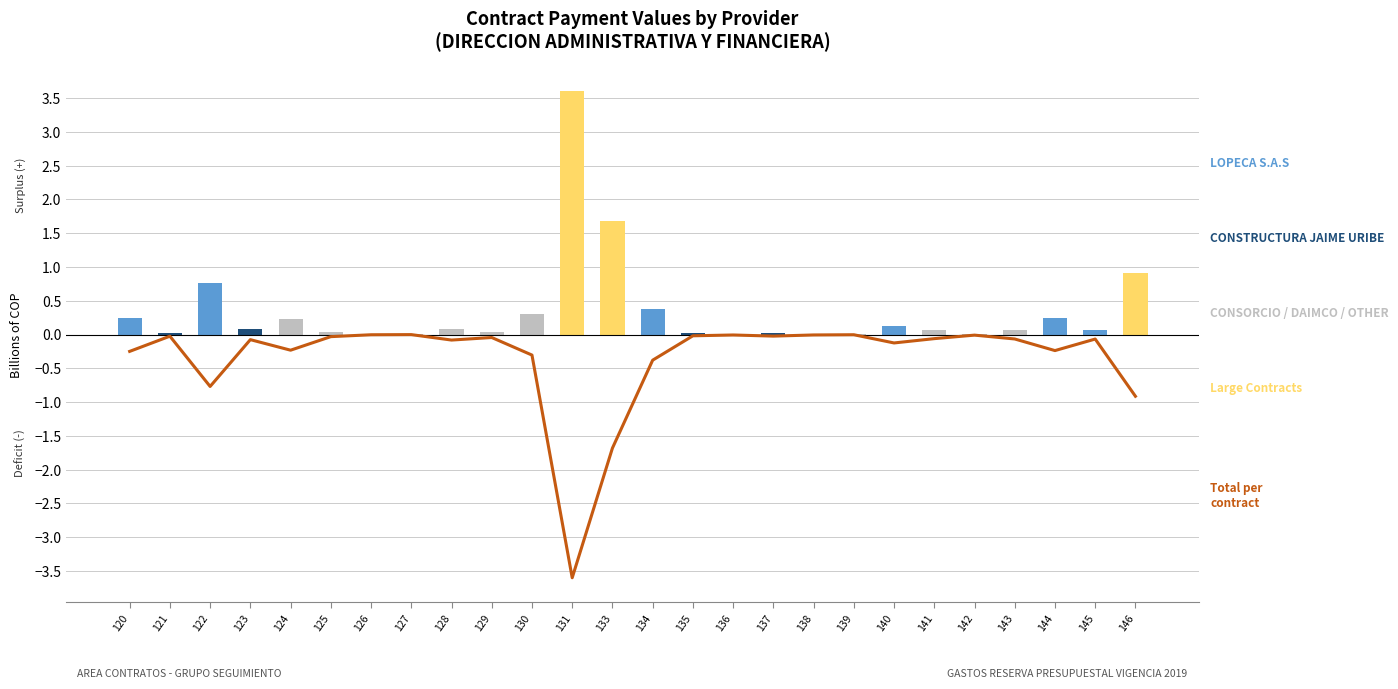

How many groups of bars are there?

26